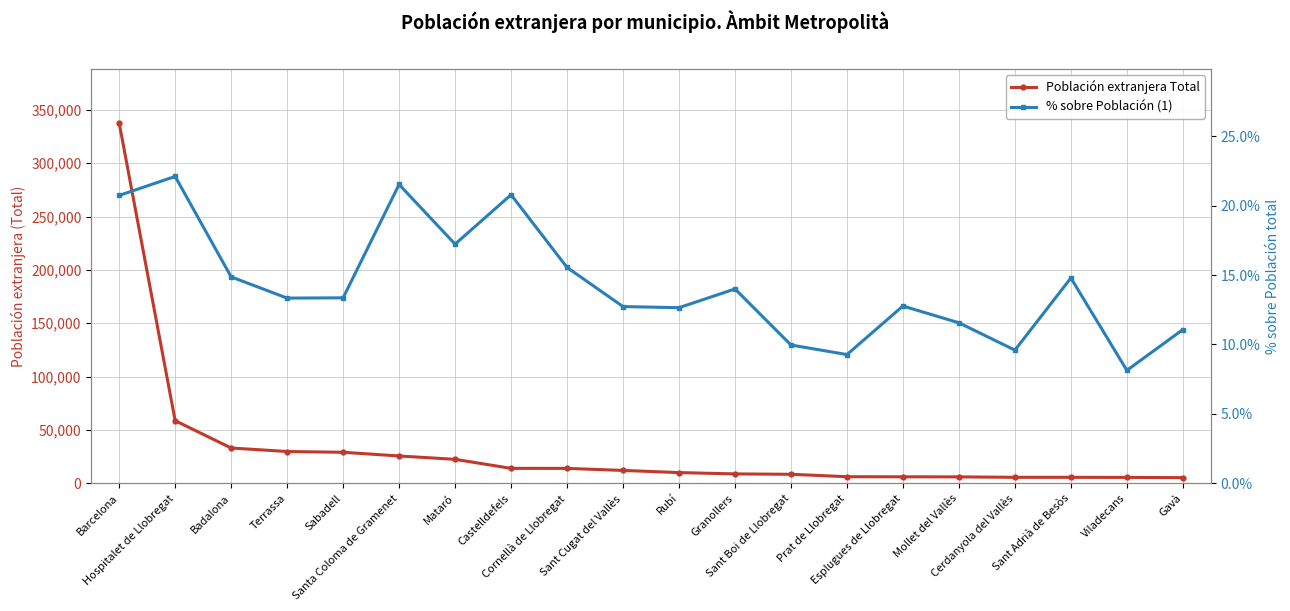

Rank the series by their average value, from lowest to highest.

% sobre Población (1), Población extranjera Total